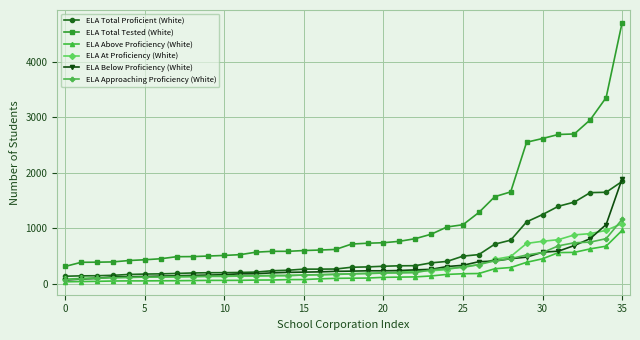

Which series has the widest spread of values?

ELA Total Tested (White)